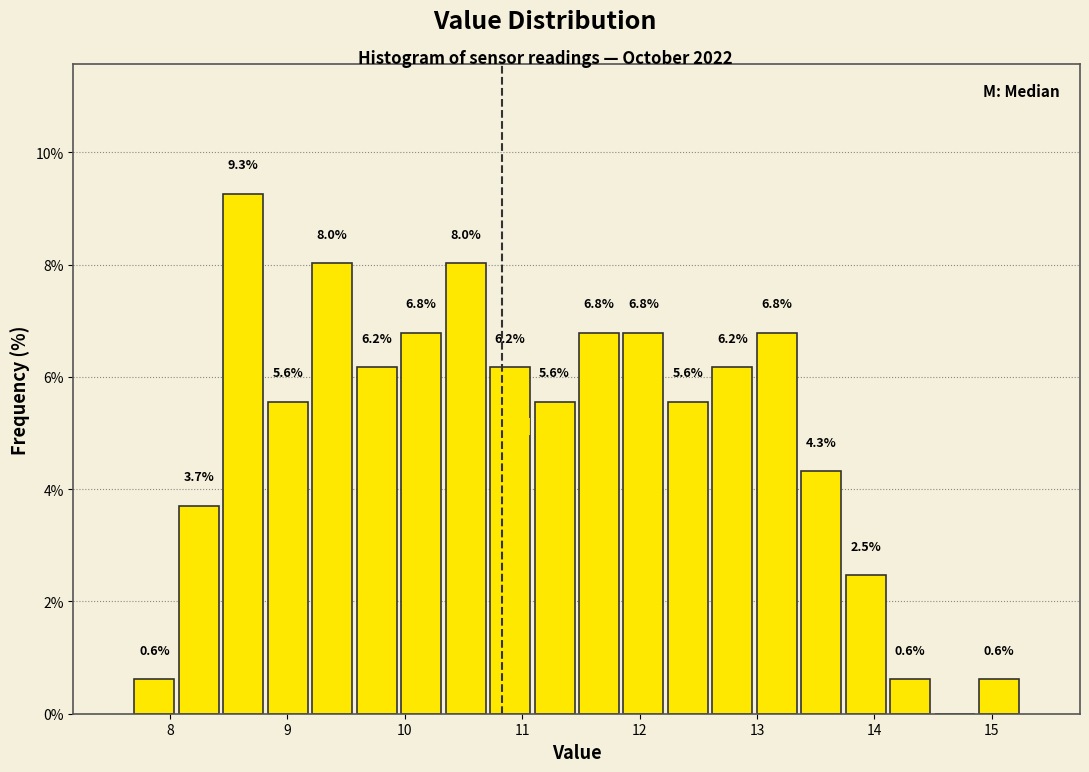

Around what value on the x-axis is the tallest bar? Give the approximate position of its centre, as read against the axis.

8.6